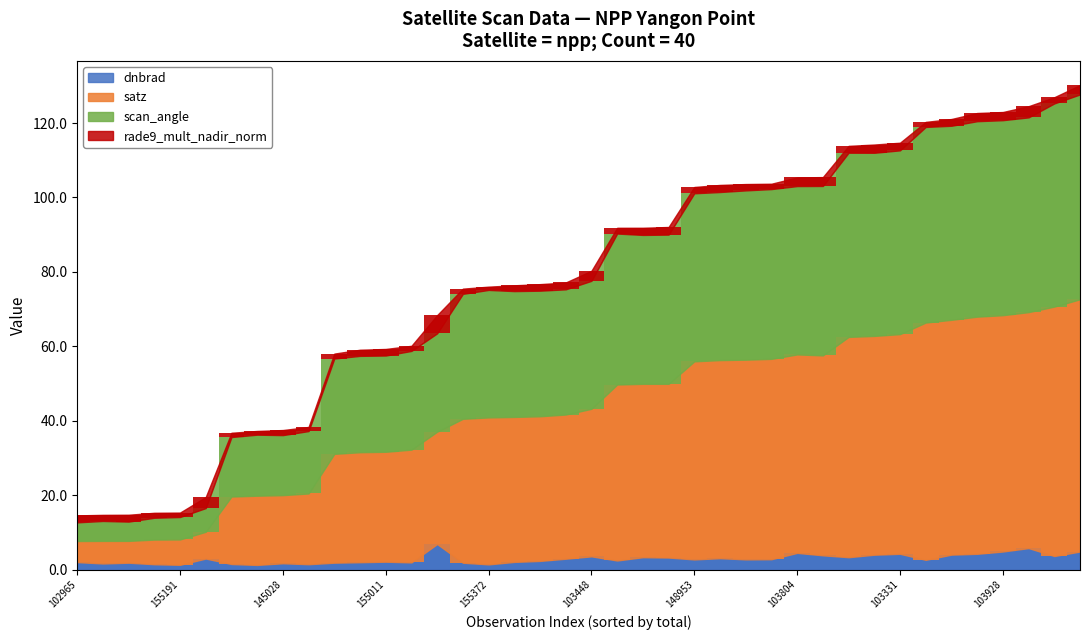

How many categories are shown in the chart?

40